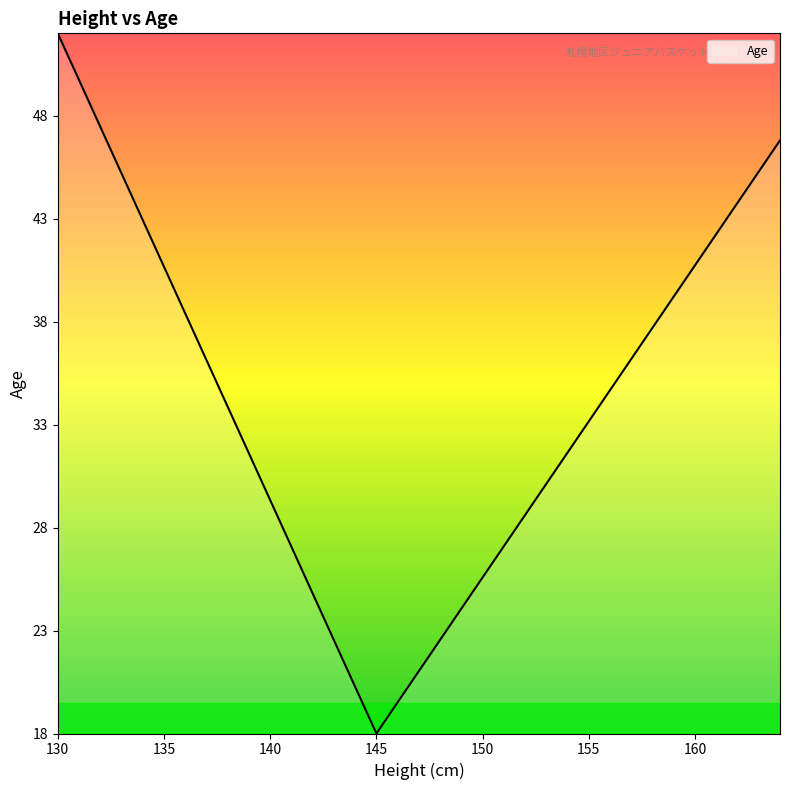

Between 158 and 163, which is larger?

163